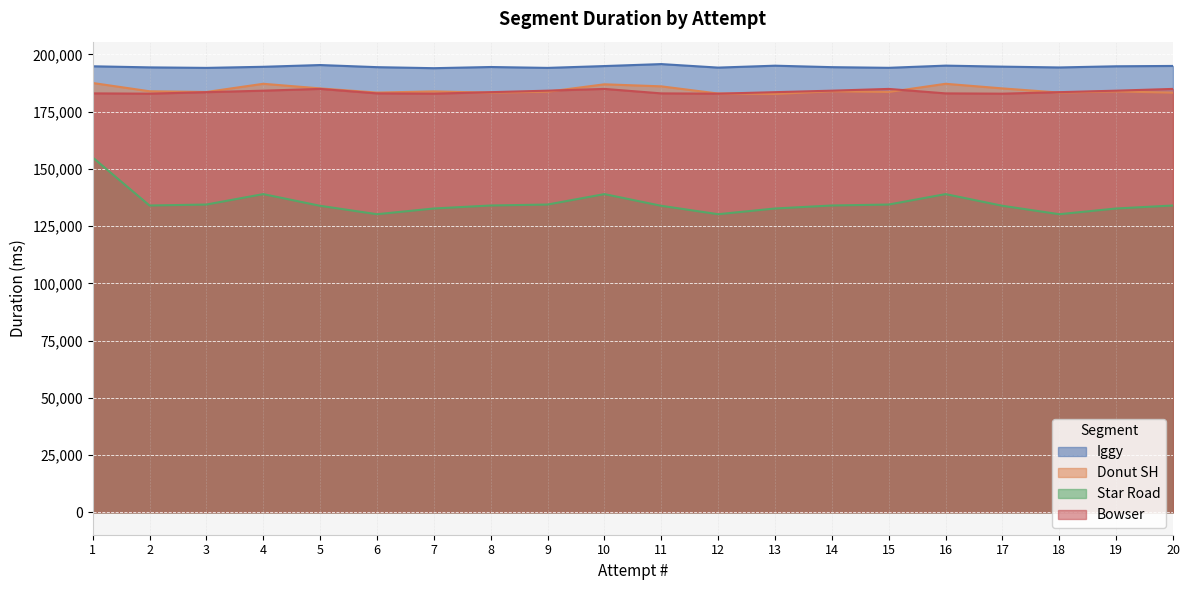

True or false: Iggy has a value of 256953 at 3.

False